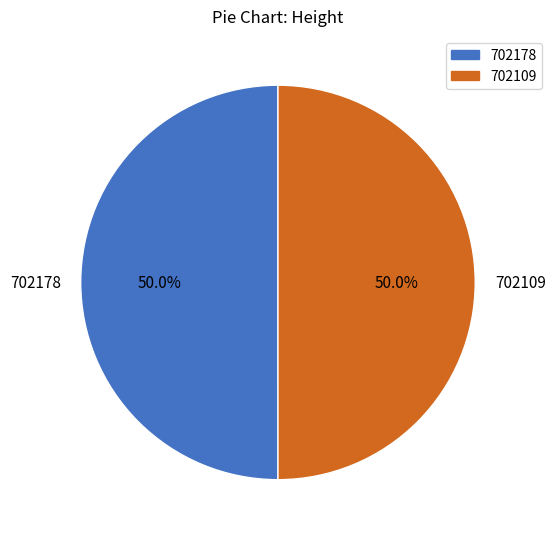

To the nearest percent, what percentage of the pie is 702178?

50%